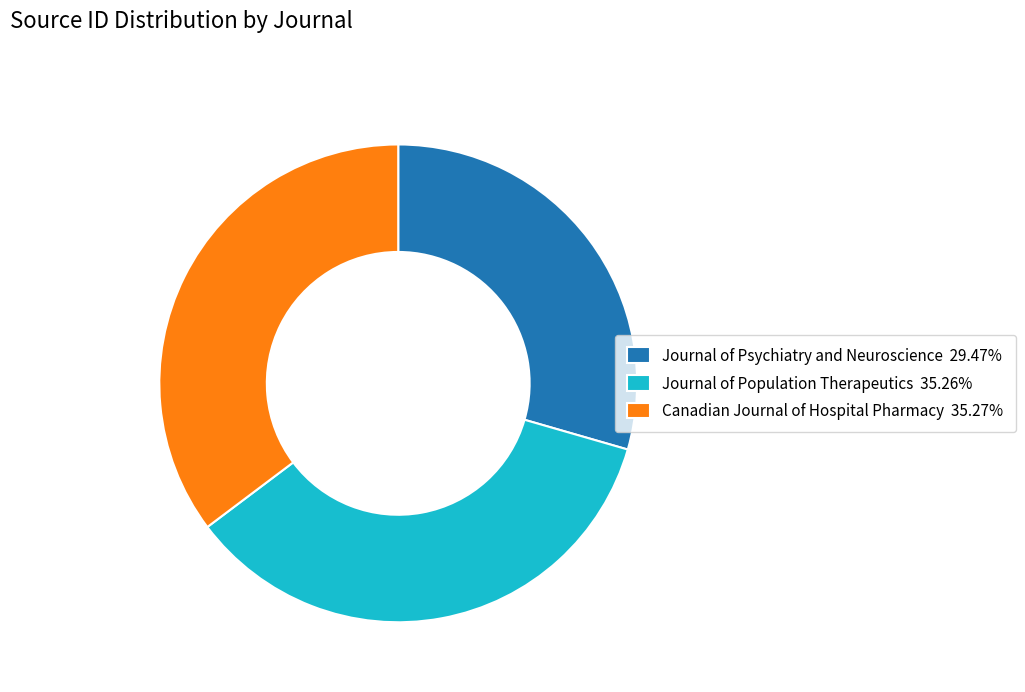

True or false: Journal of Population Therapeutics accounts for 35% of the total.

True